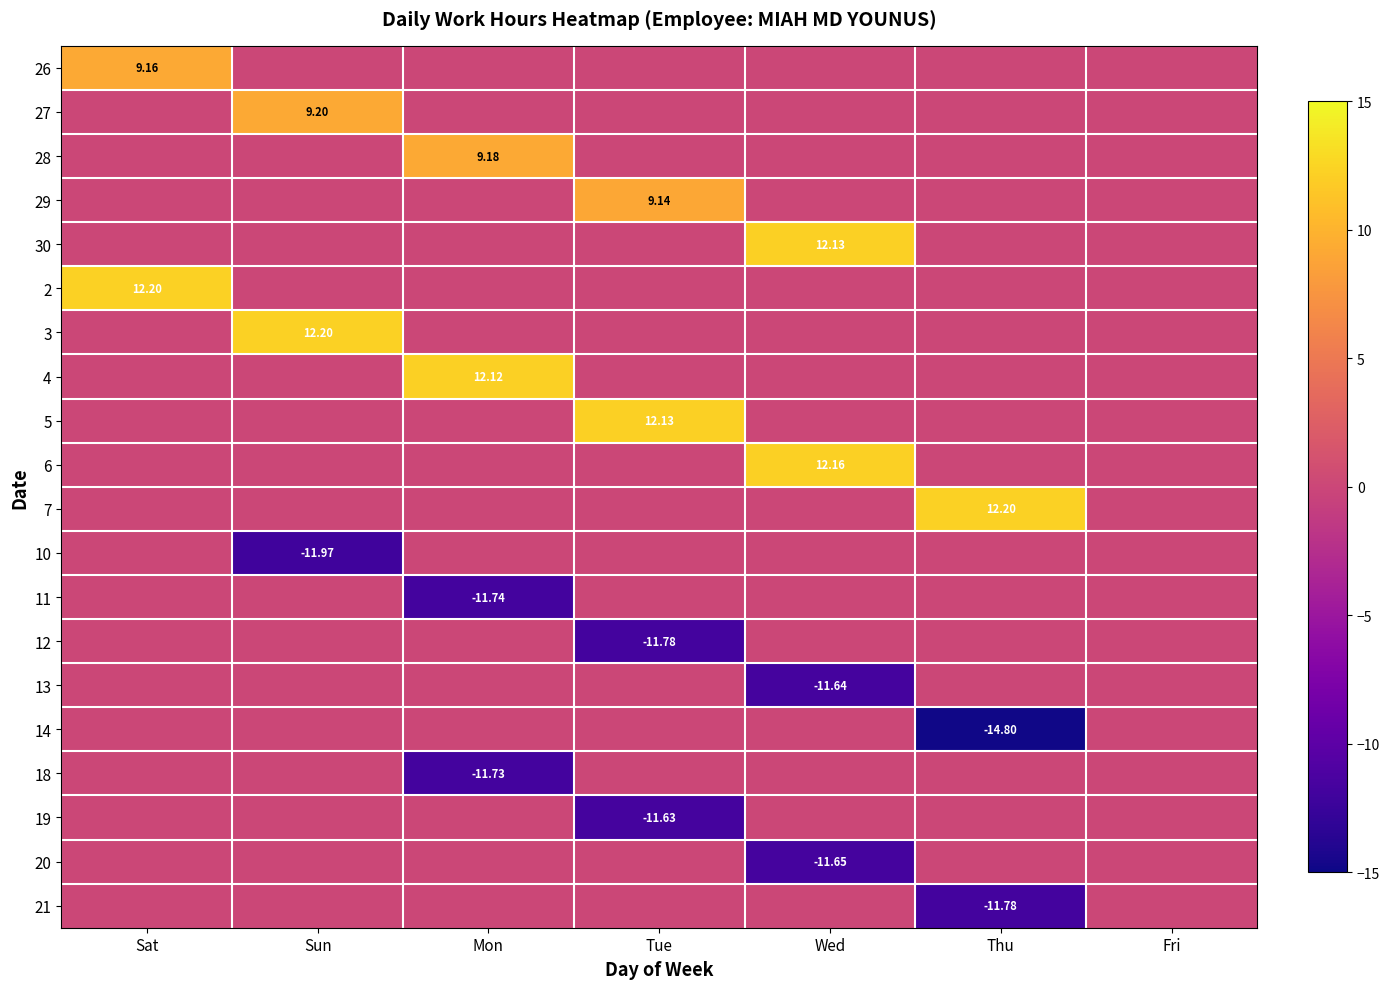

What is the difference between the 19 values at Wed and Tue?

11.6